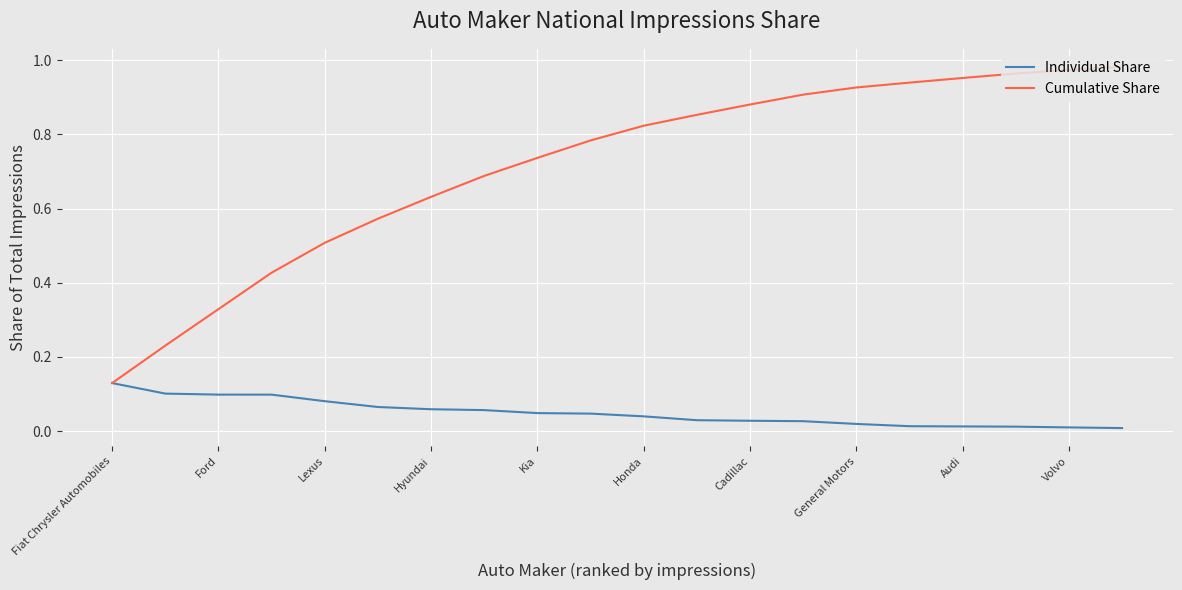

Which series has the largest total across all categories?

Cumulative Share